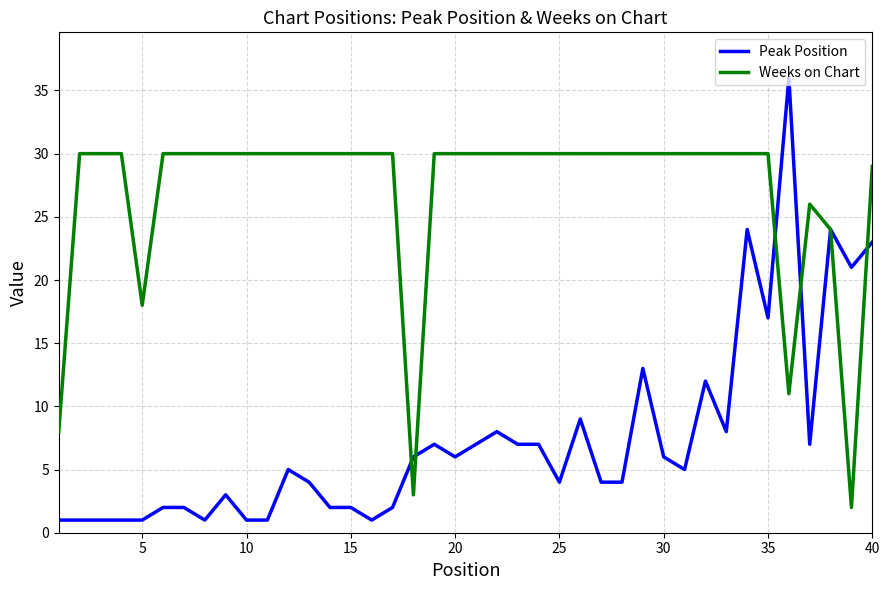

What is the greatest value displayed?

36